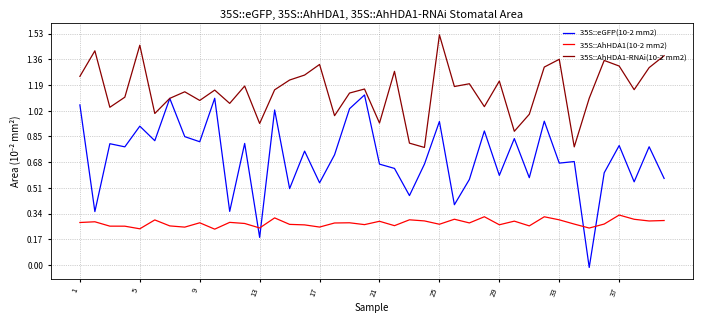

At how many categories does at least one series exceed 0?

40